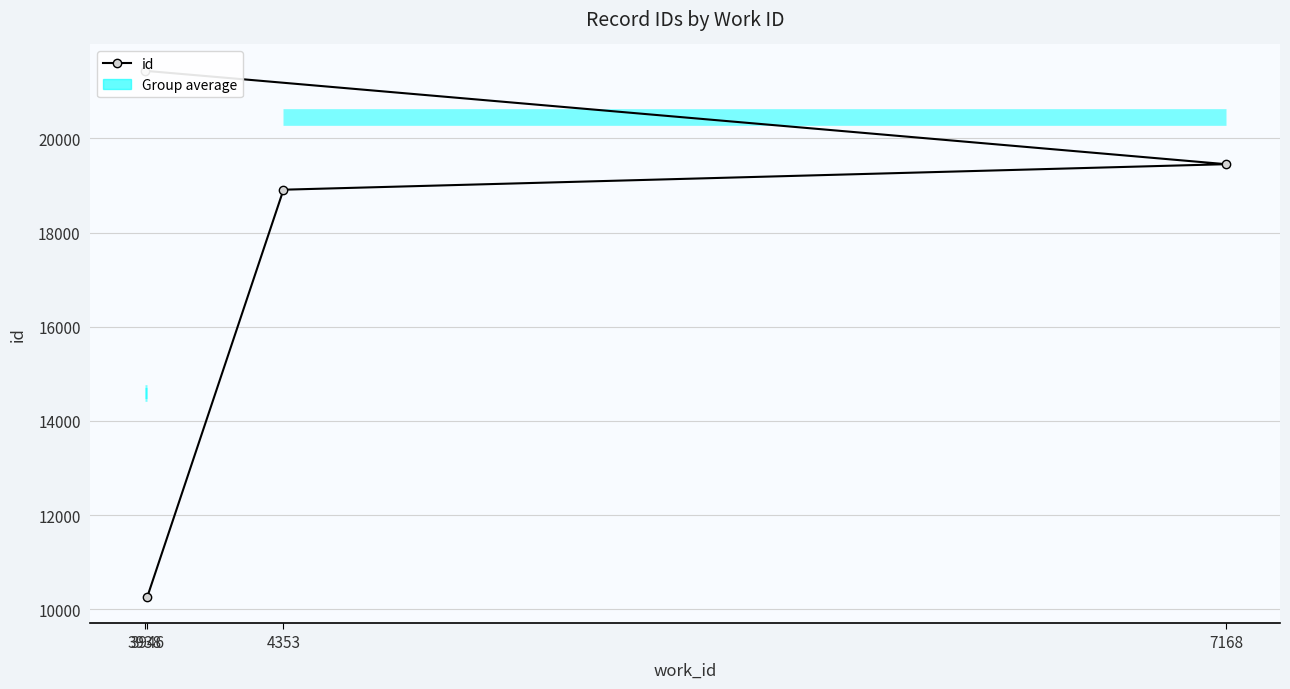

True or false: the data shows 25828 at 4353.

False